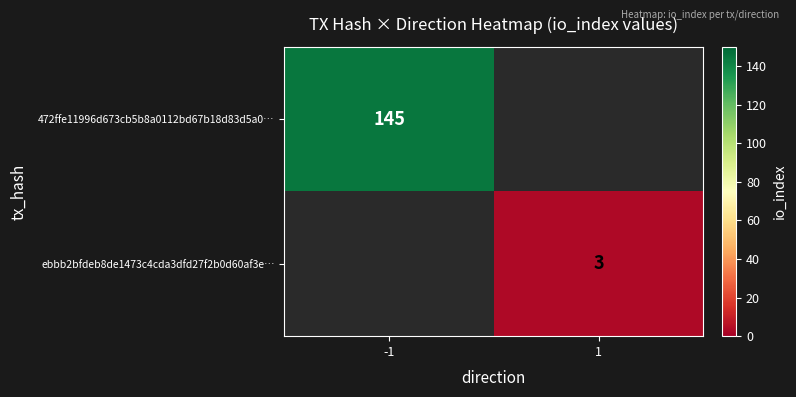

The value of ebbb2bfdeb8de1473c4cda3dfd27f2b0d60af3e… at 1 is 3. True or false?

True